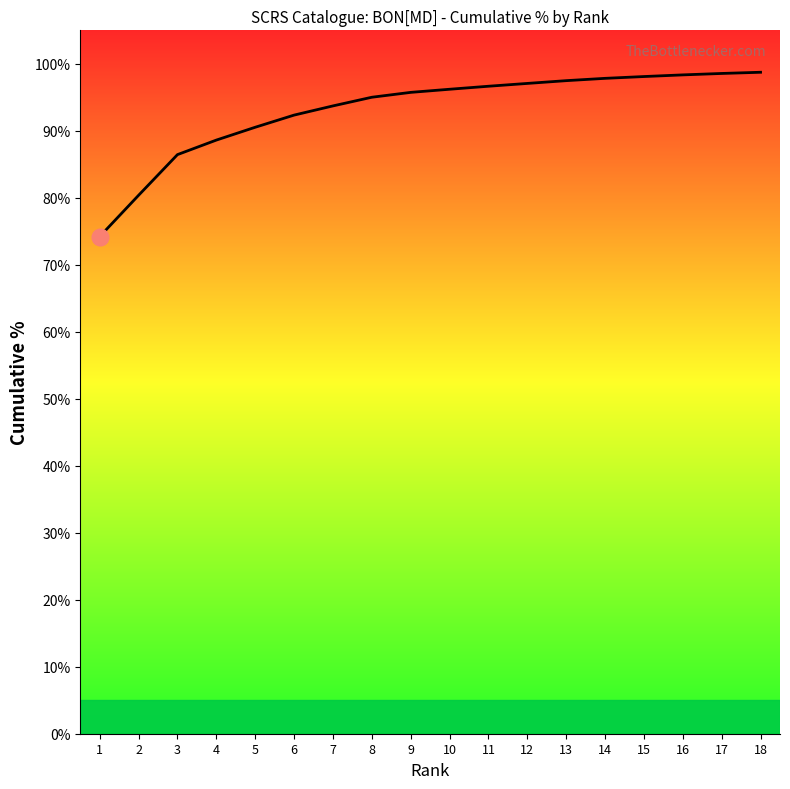

Reading left to right, what are all the values shown in this chart?

0.7	0.8	0.9	0.9	0.9	0.9	0.9	1.0	1.0	1.0	1.0	1.0	1.0	1.0	1.0	1.0	1.0	1.0